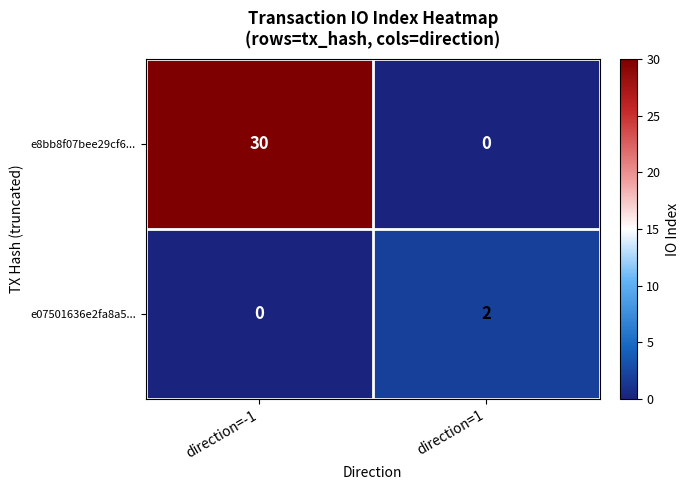

How many categories are shown in the chart?

2